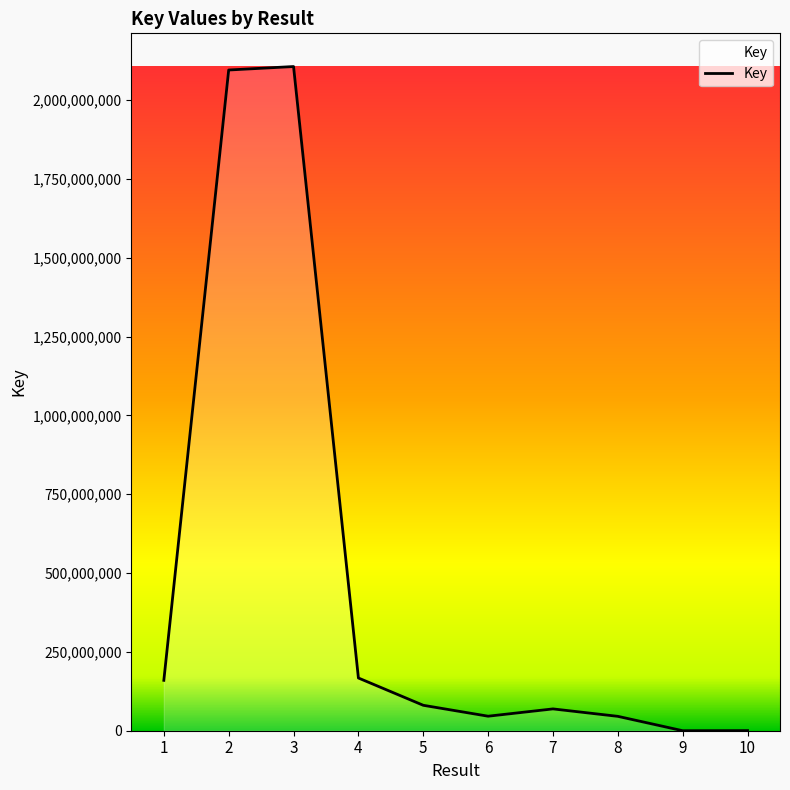

Approximately how many times larger is the value at 7 compared to 6?

1.5